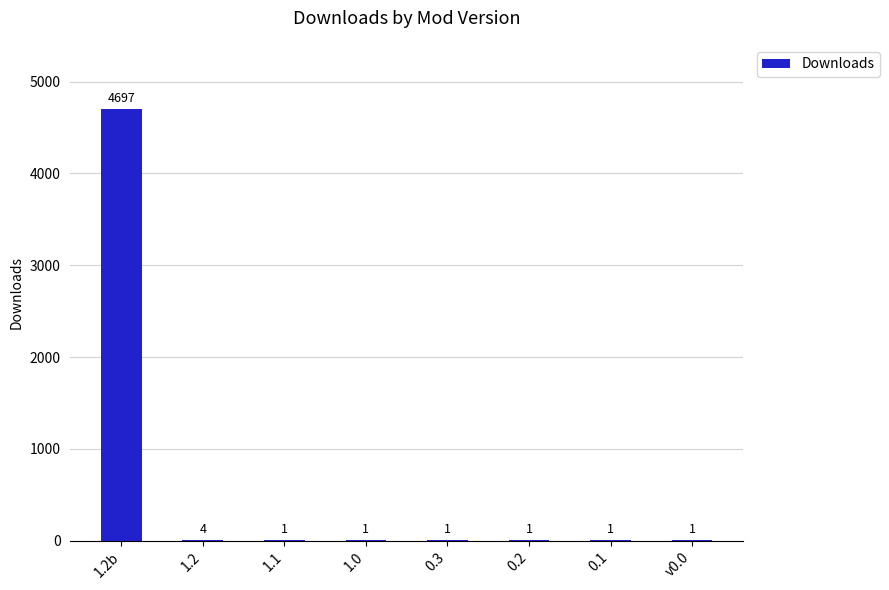

At which category does the chart reach its peak across all series?

1.2b